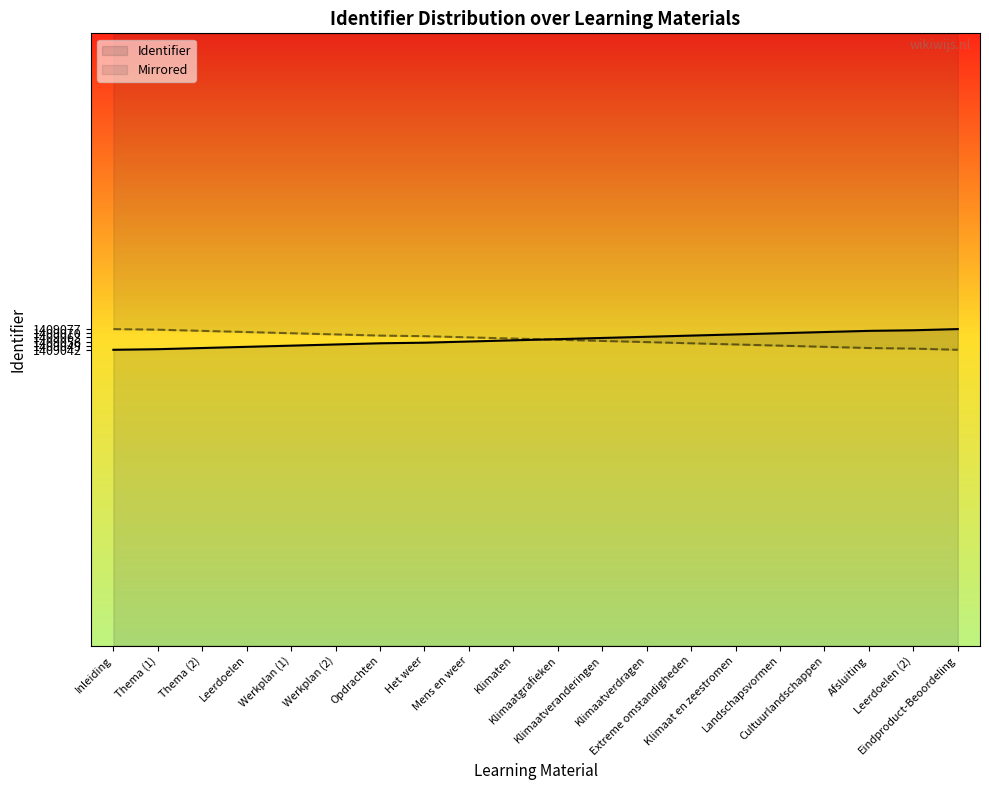

What is the change in value from Werkplan (2) to Mens en weer?

+5